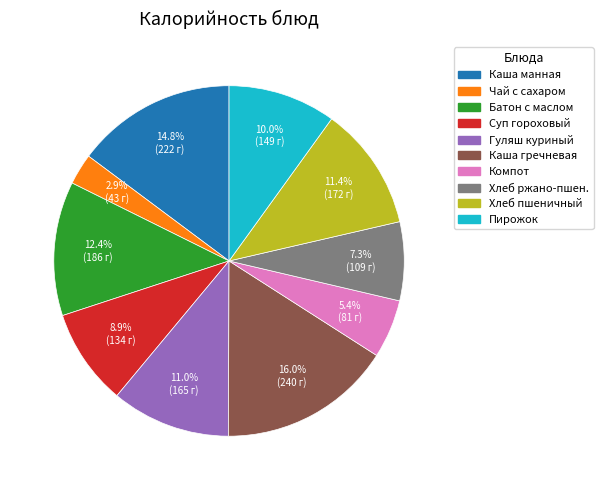

Is there a majority slice in this chart?

No